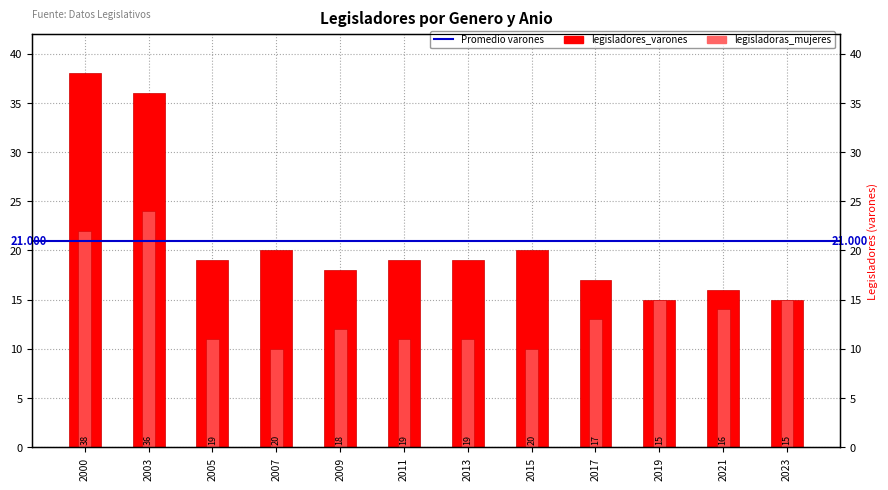

Between 2009 and 2015, which series saw the biggest shift?

legisladores_varones